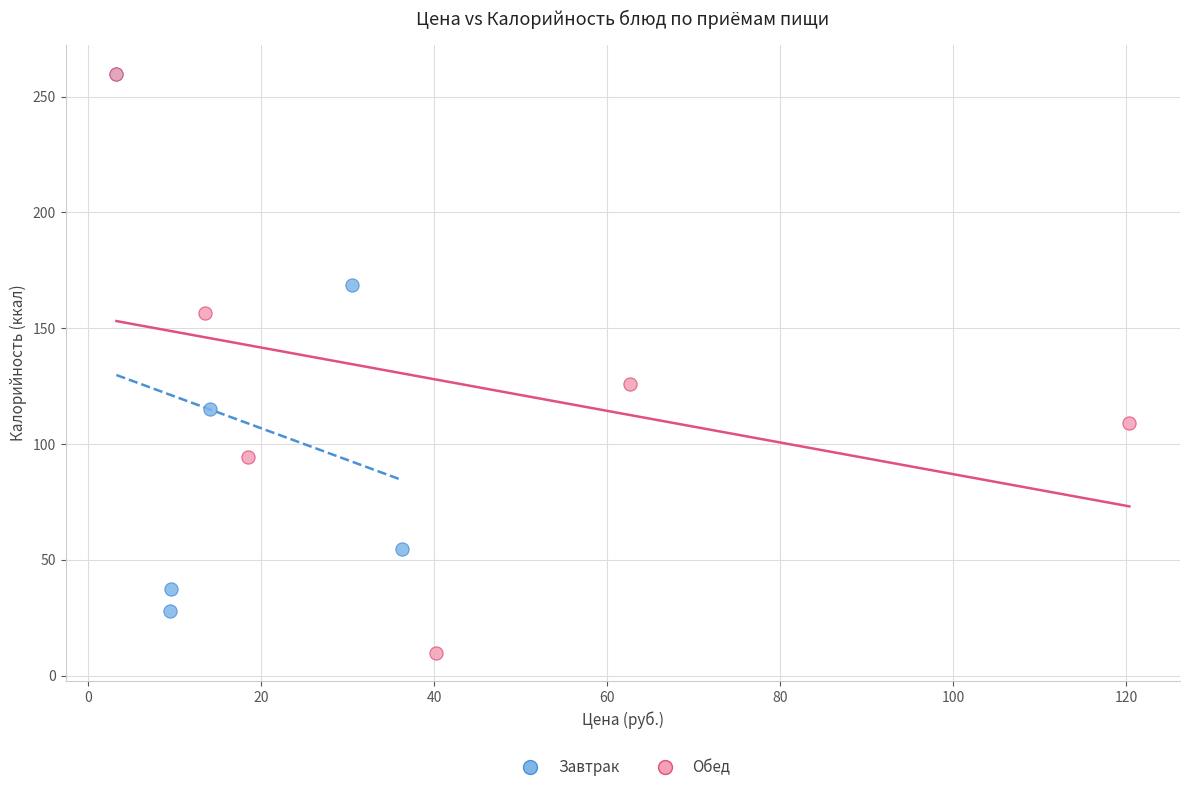

Which series reaches the minimum Y coordinate?

Обед